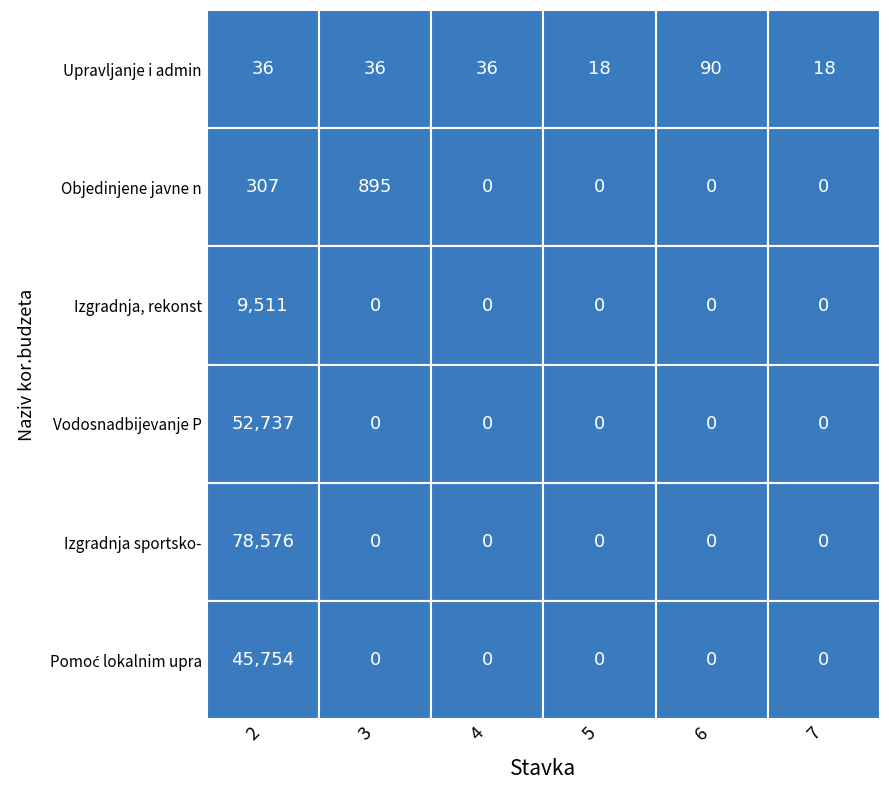

What is the difference between the maximum and minimum values in the Izgradnja sportsko- series?

78576.0